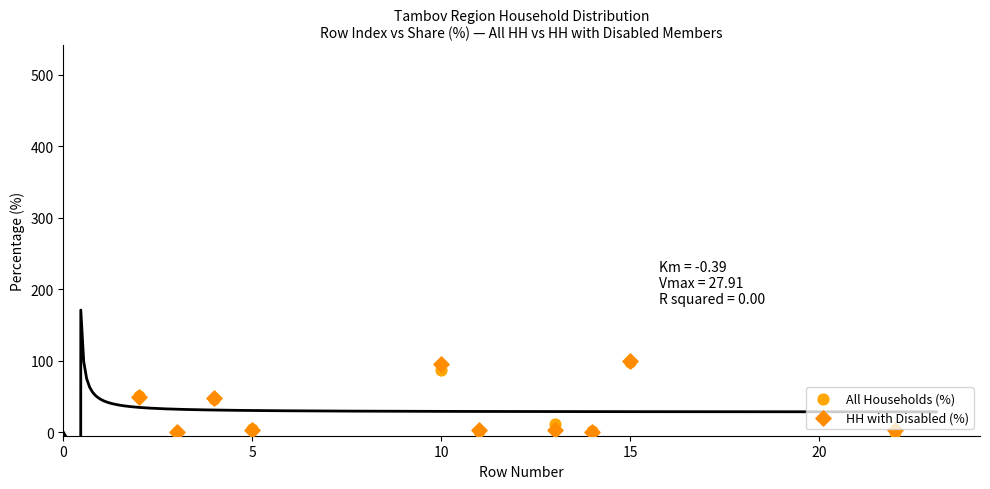

What are all the series names shown in the legend?

All Households (%), HH with Disabled (%)